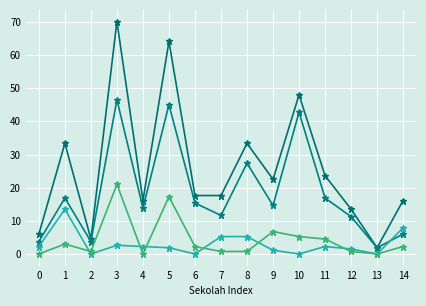

How many lines are shown in the chart?

4